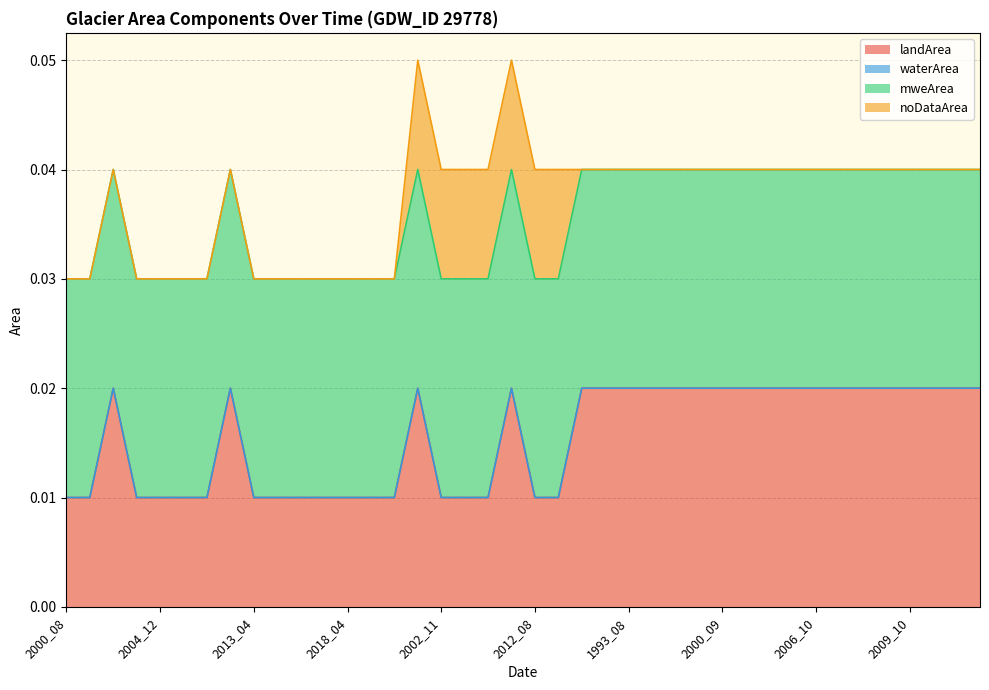

At which label is mweArea closest to 0?

2000_08